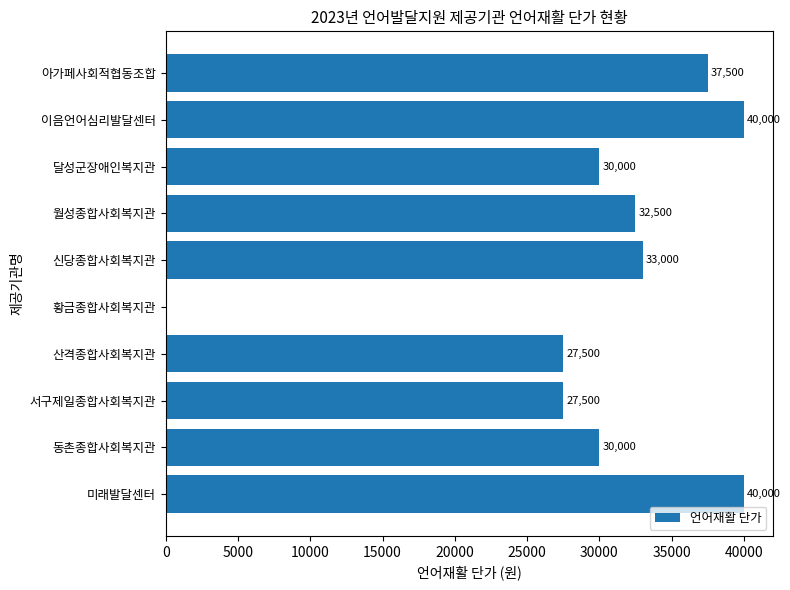

The value at 월성종합사회복지관 is 17055. True or false?

False